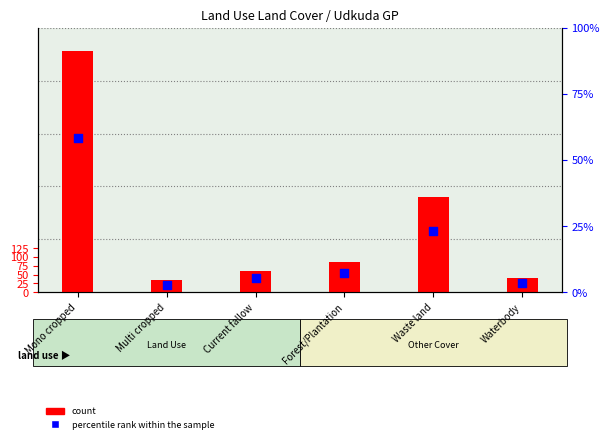

Which series reaches the maximum Y coordinate?

count